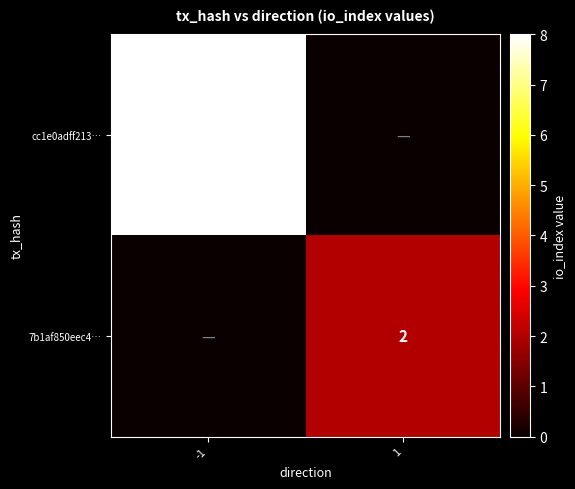

Count the number of data series in this chart.

2